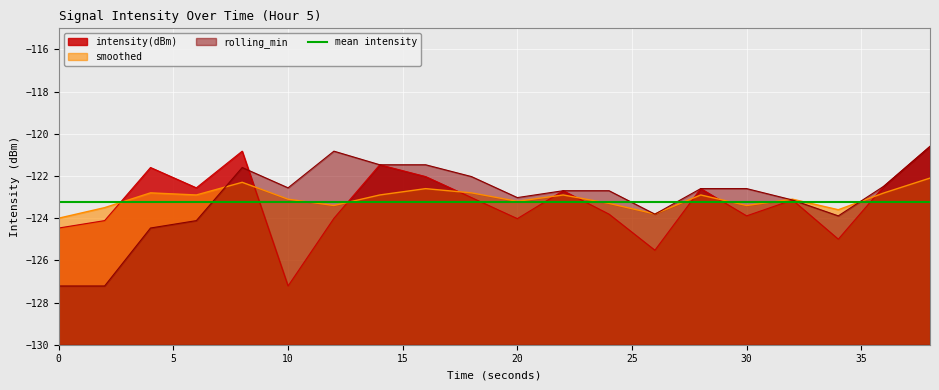

What is the average value of the intensity(dBm) series?

-123.3